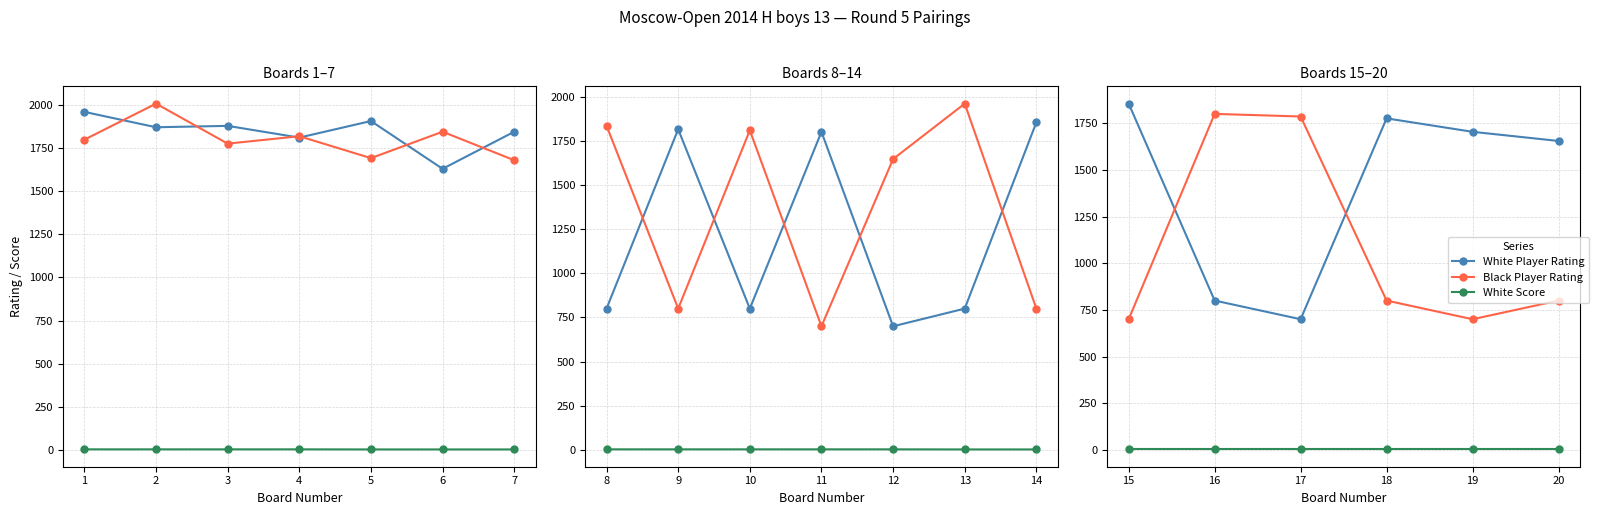

The value of Black Player Rating at 16 is 3230.5. True or false?

False